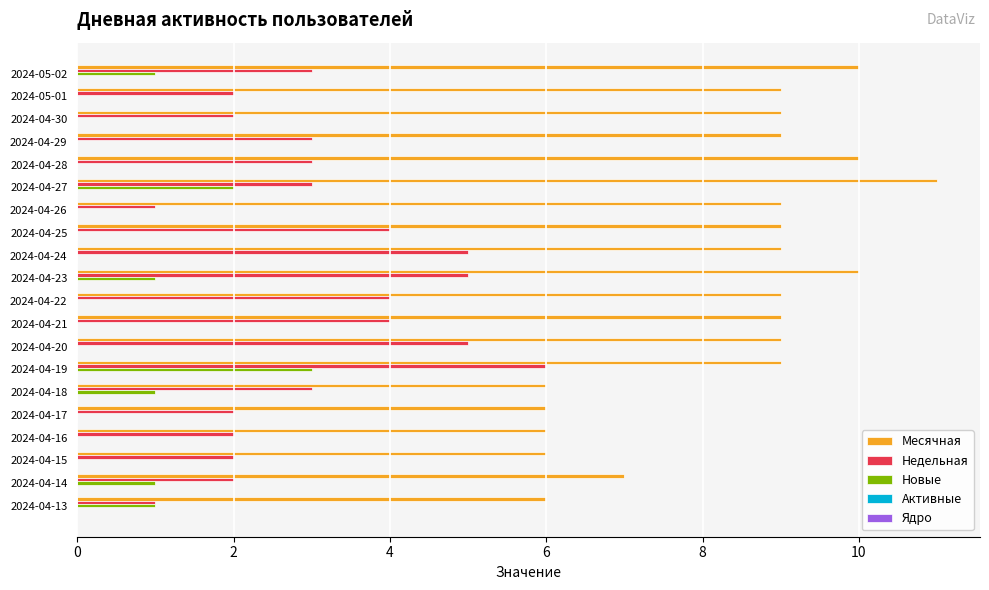

Is the value of Месячная at 2024-04-19 greater than the value of Новые at 2024-04-18?

Yes